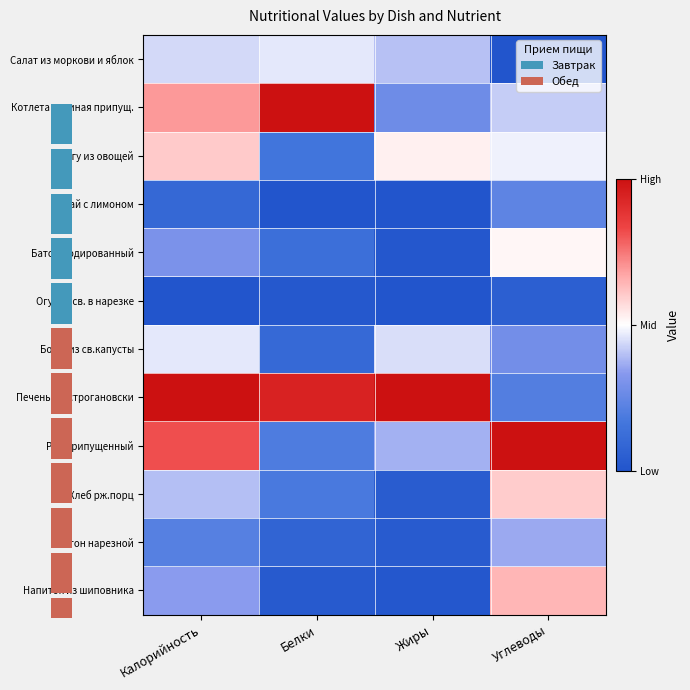

Count the Салат из моркови и яблок values in the range 0 to 1.

4